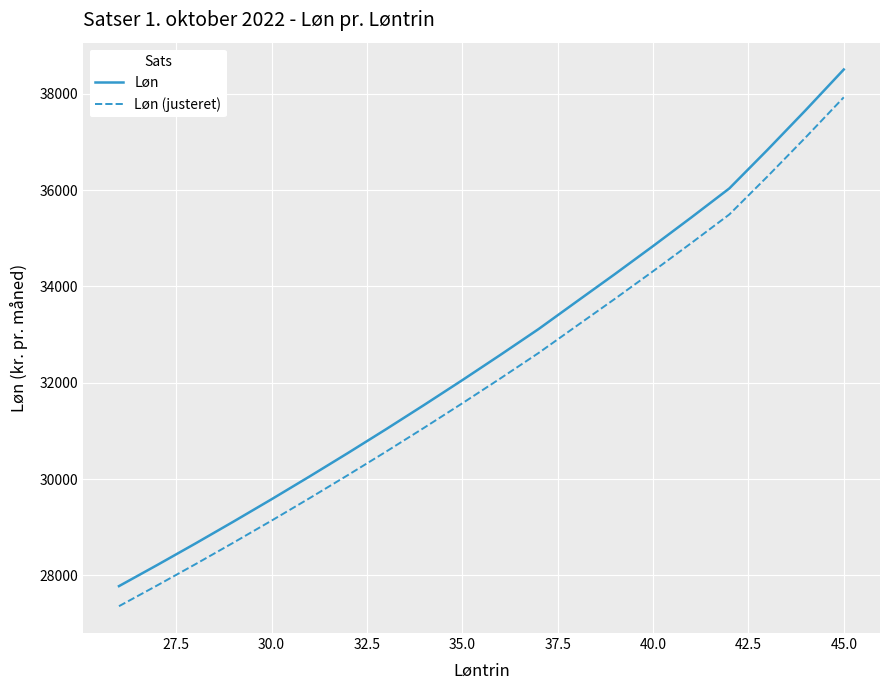

List the series in order of their peak value, lowest first.

Løn (justeret), Løn